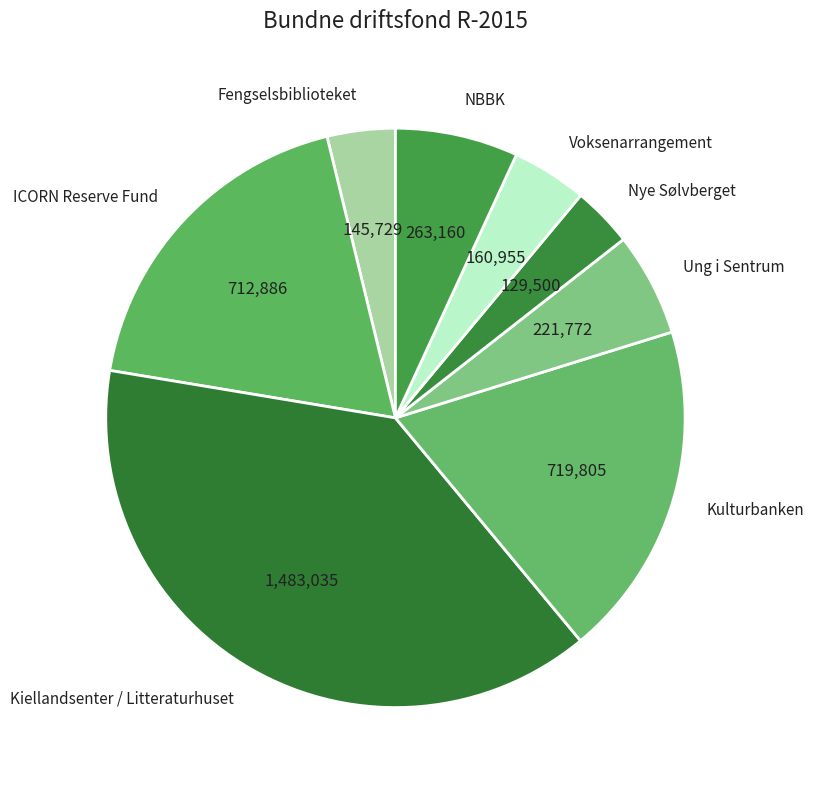

Which category has the biggest portion of the pie?

Kiellandsenter / Litteraturhuset